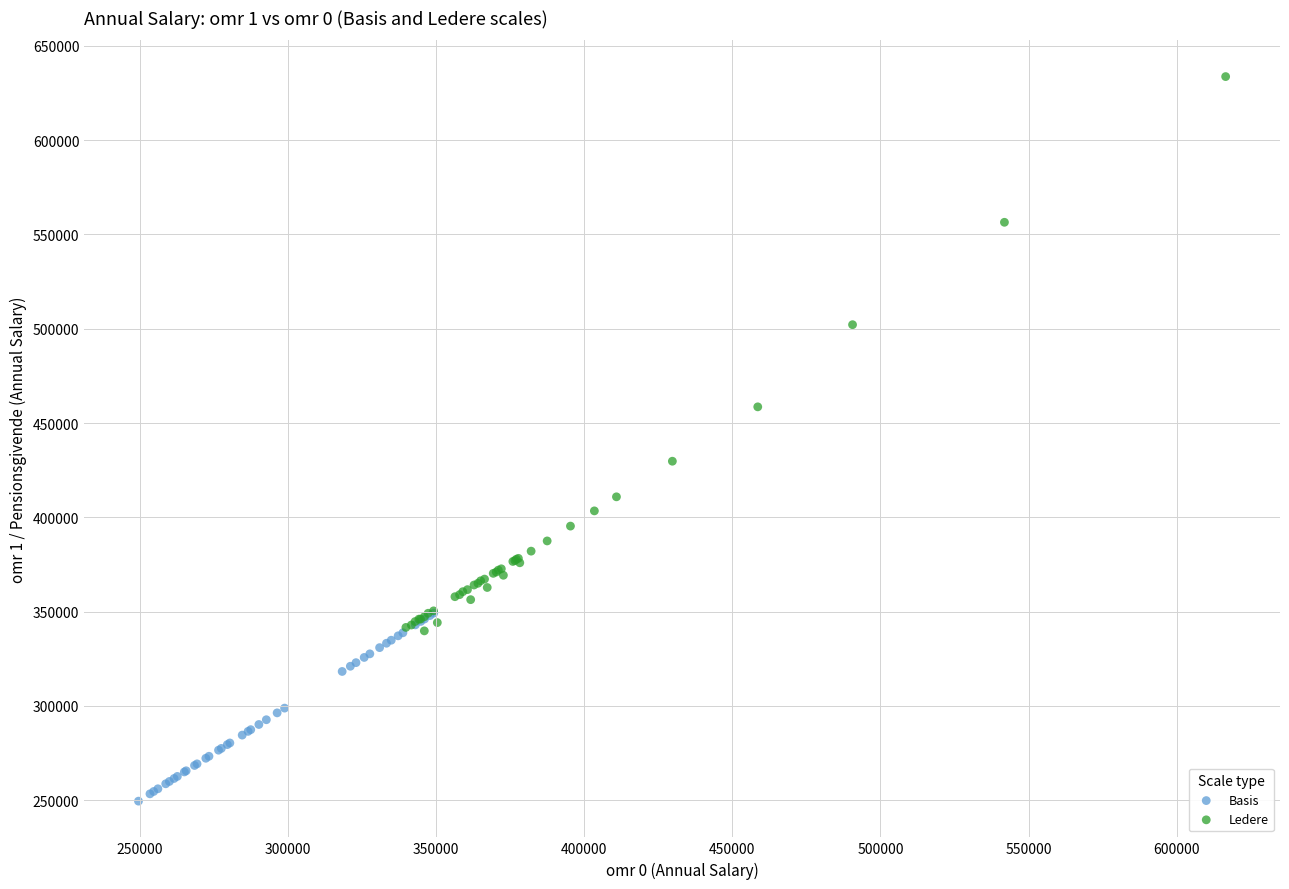

What are all the series names shown in the legend?

Basis, Ledere